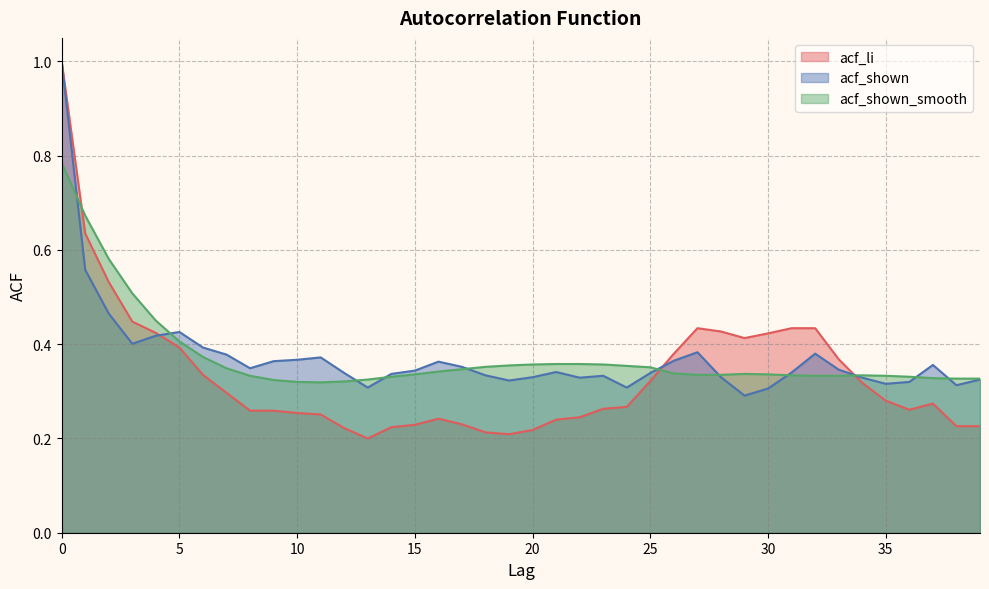

What is the value of the acf_shown_smooth point at the 1st from the left?

0.8